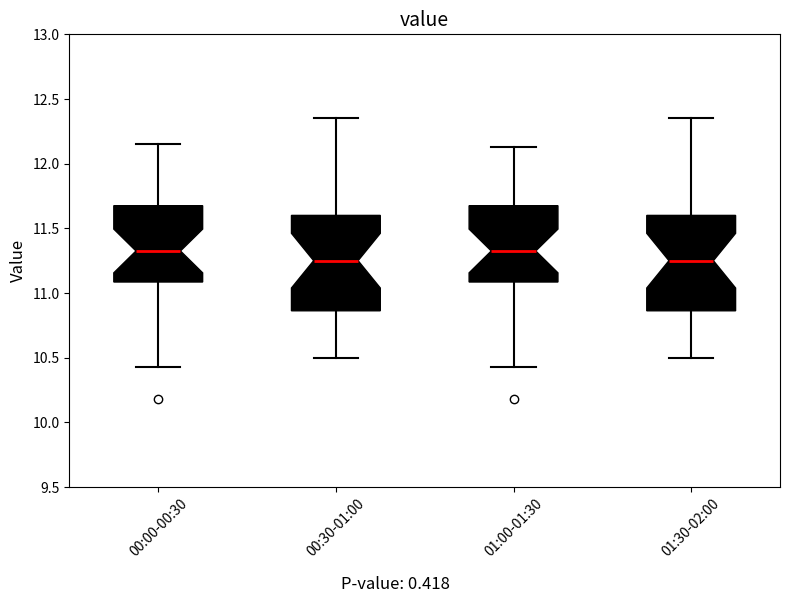

Where is the upper edge of the box for 00:30-01:00 on the y-axis? The values are not printed on the chart, so give them approximately, as read against the axis.

11.60